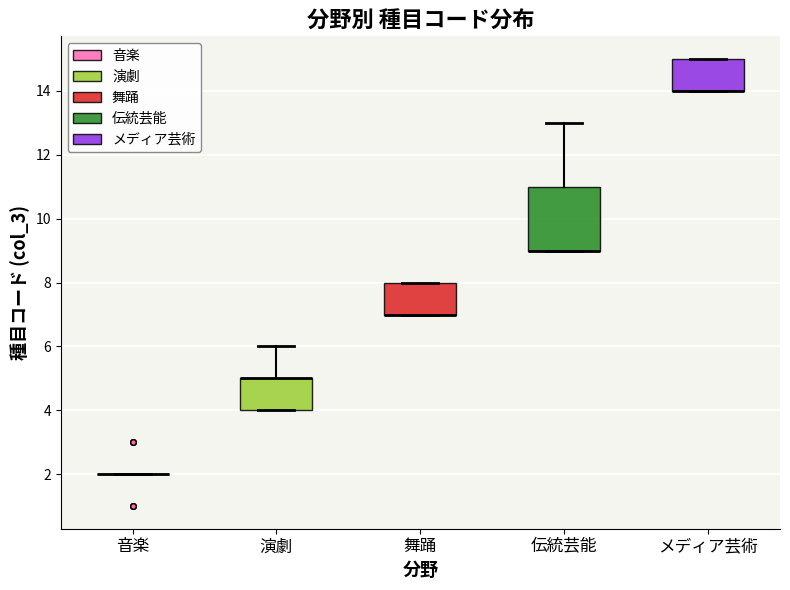

Reading left to right, transcribe this box plot: for each box, give where its median line is, the range the box spans, and where its two whiskers end, as read against the y-axis. The values are not printed on the chart, so give them approximately, as read against the axis.

音楽: box collapsed to a line at 2, whiskers 2 to 2
演劇: median 5 (drawn on the box's upper edge), box 4 to 5, whiskers 4 to 6
舞踊: median 7 (drawn on the box's lower edge), box 7 to 8, whiskers 7 to 8
伝統芸能: median 9 (drawn on the box's lower edge), box 9 to 11, whiskers 9 to 13
メディア芸術: median 14 (drawn on the box's lower edge), box 14 to 15, whiskers 14 to 15